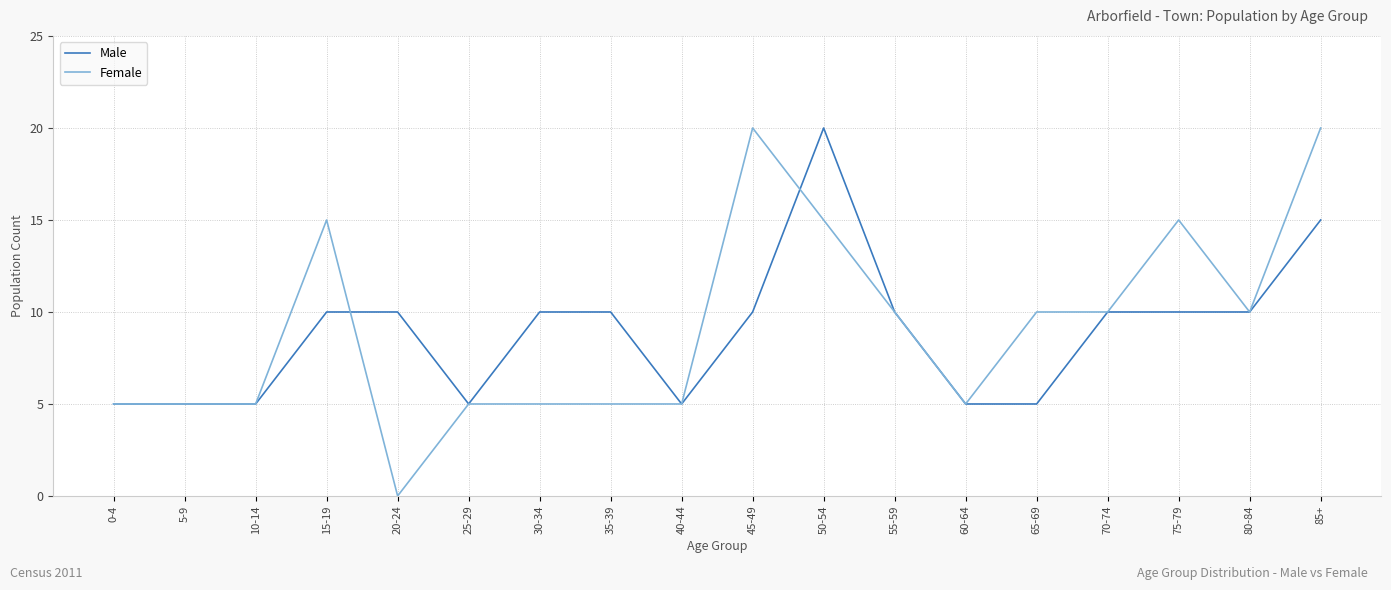

At 45-49, list the series in order from largest to smallest.

Female, Male